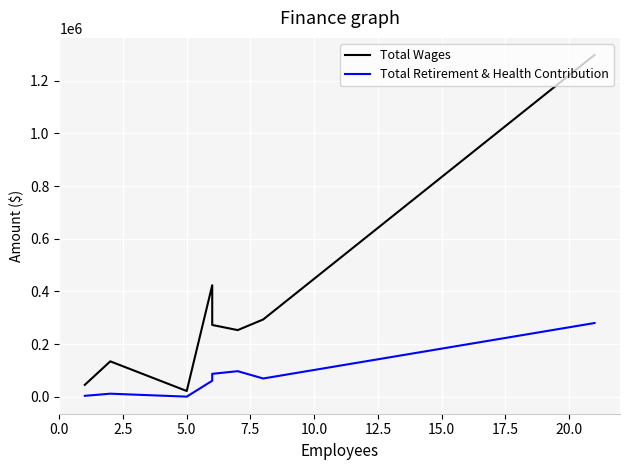

Is the value of Total Wages at 17.5 greater than the value of Total Retirement & Health Contribution at 10.0?

Yes